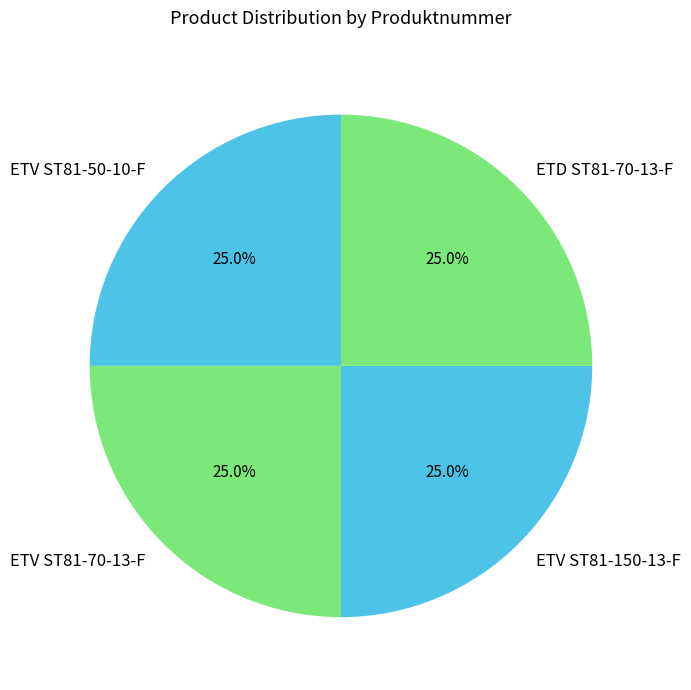

What portion of the pie excludes ETV ST81-50-10-F?

75.0%